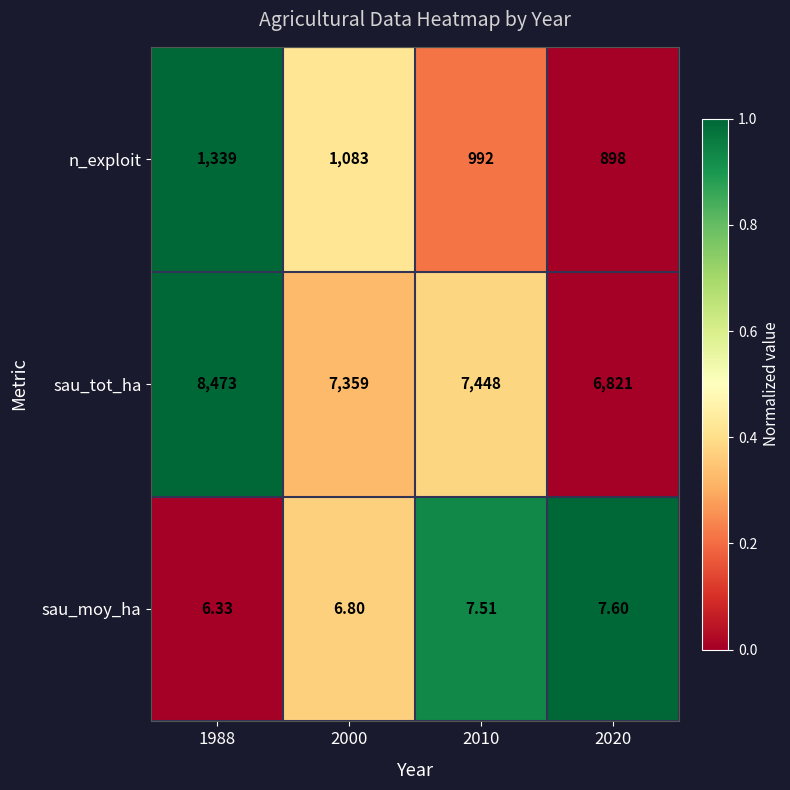

Rank the series at 2010 from highest to lowest value.

sau_tot_ha, n_exploit, sau_moy_ha